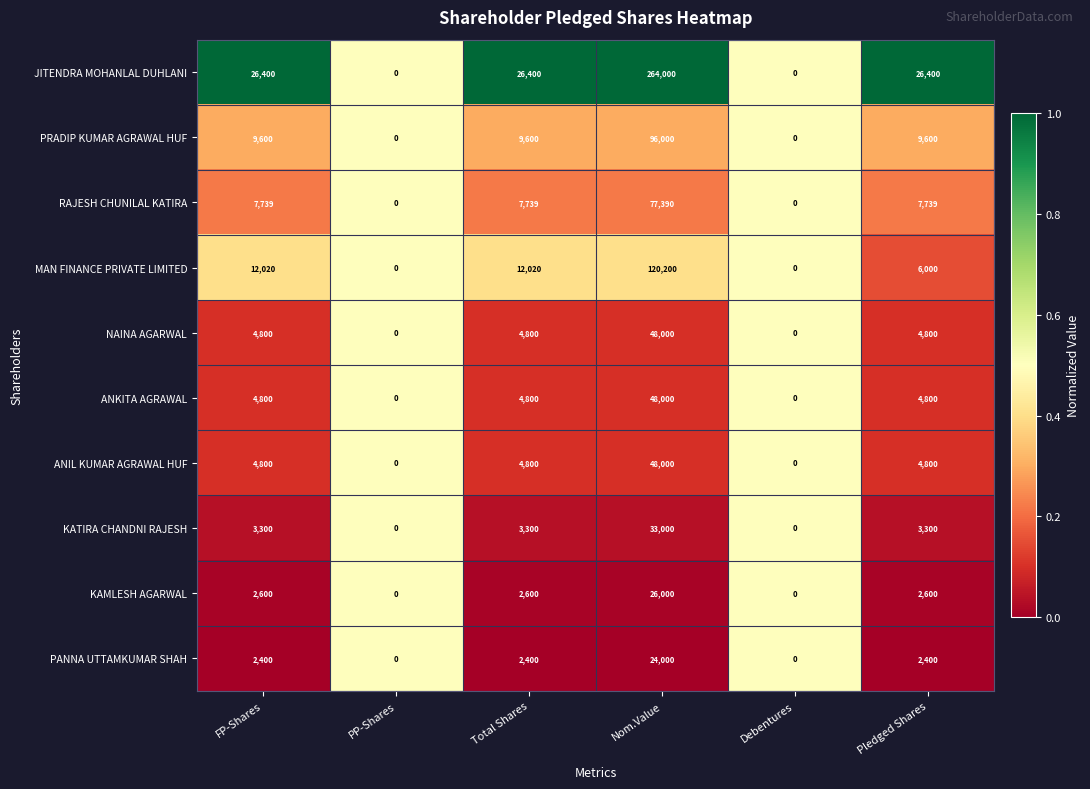

Which category has the highest value in the KAMLESH AGARWAL series?

Nom.Value